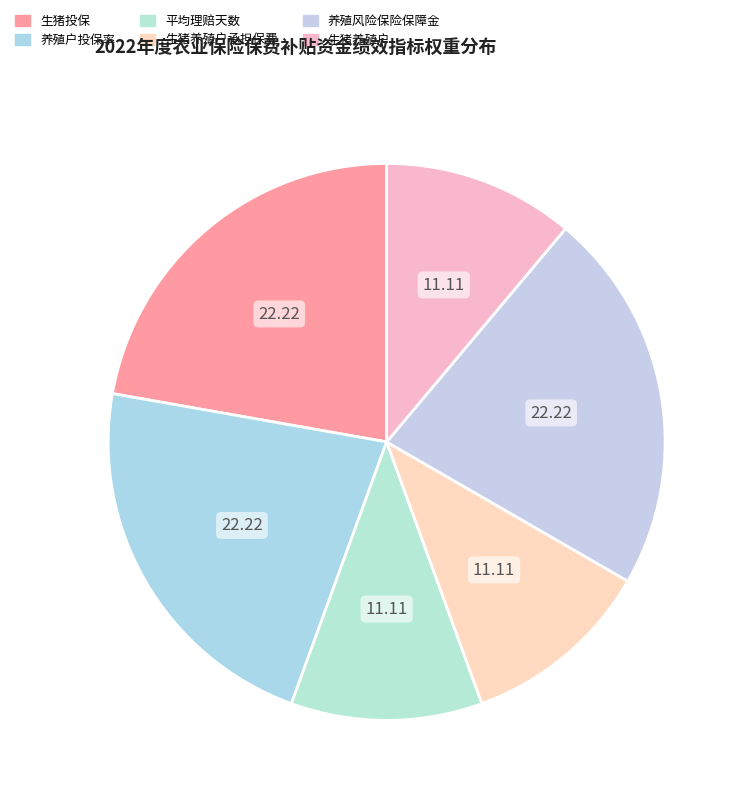

Rank the categories by value from highest to lowest.

生猪投保, 养殖户投保率, 养殖风险保险保障金, 平均理赔天数, 生猪养殖户承担保费, 生猪养殖户